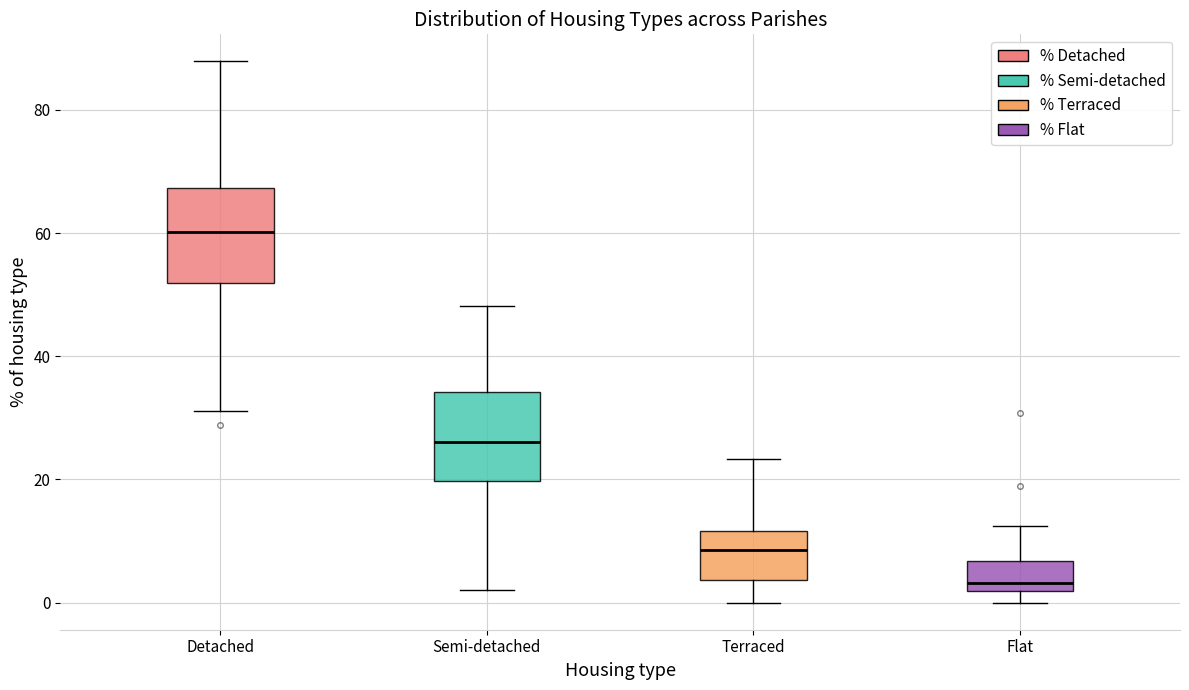

Reading left to right, read every box against the y-axis: the position of its median line, the range the box covers, and the ends of its whiskers. The values are not printed on the chart, so give them approximately, as read against the axis.

Detached: median 60, box 52 to 68, whiskers 32 to 88
Semi-detached: median 26, box 20 to 34, whiskers 2 to 48
Terraced: median 8, box 4 to 12, whiskers 0 to 24
Flat: median 4, box 2 to 6, whiskers 0 to 12